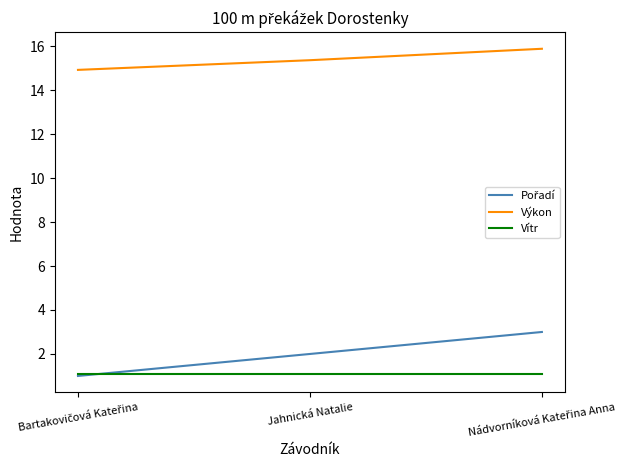

Does the chart have visible grid lines?

No